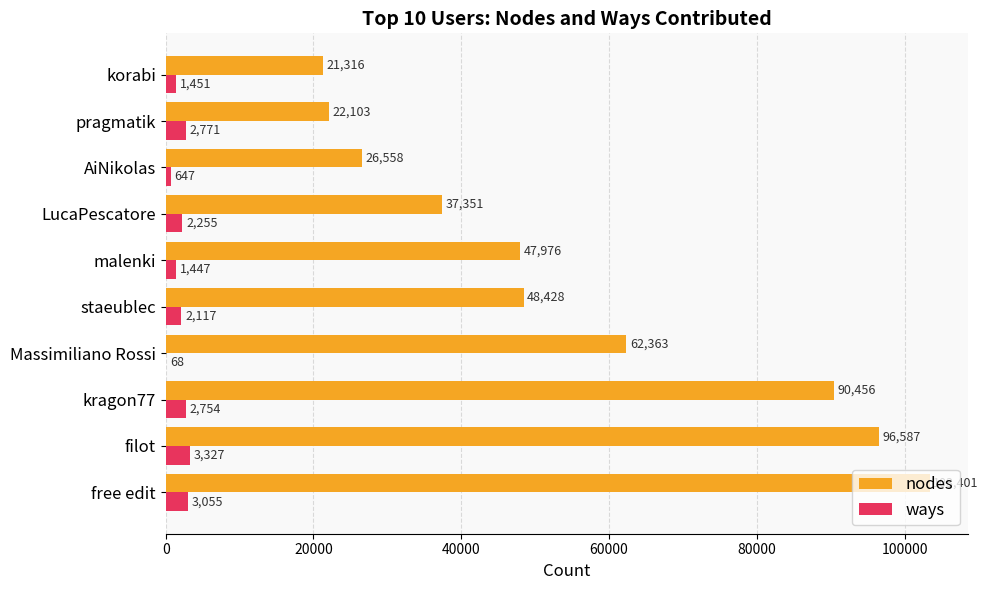

Is the value of ways at pragmatik greater than the value of nodes at korabi?

No